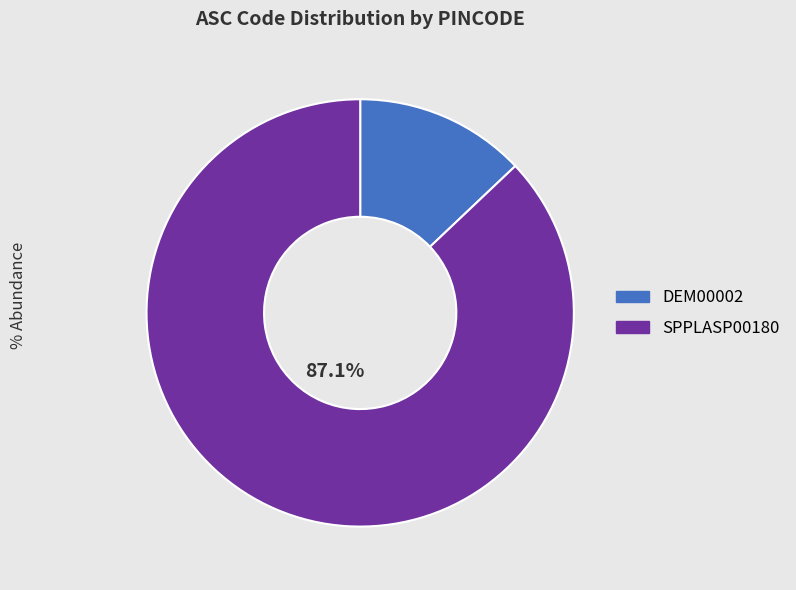

True or false: DEM00002 accounts for 13% of the total.

True